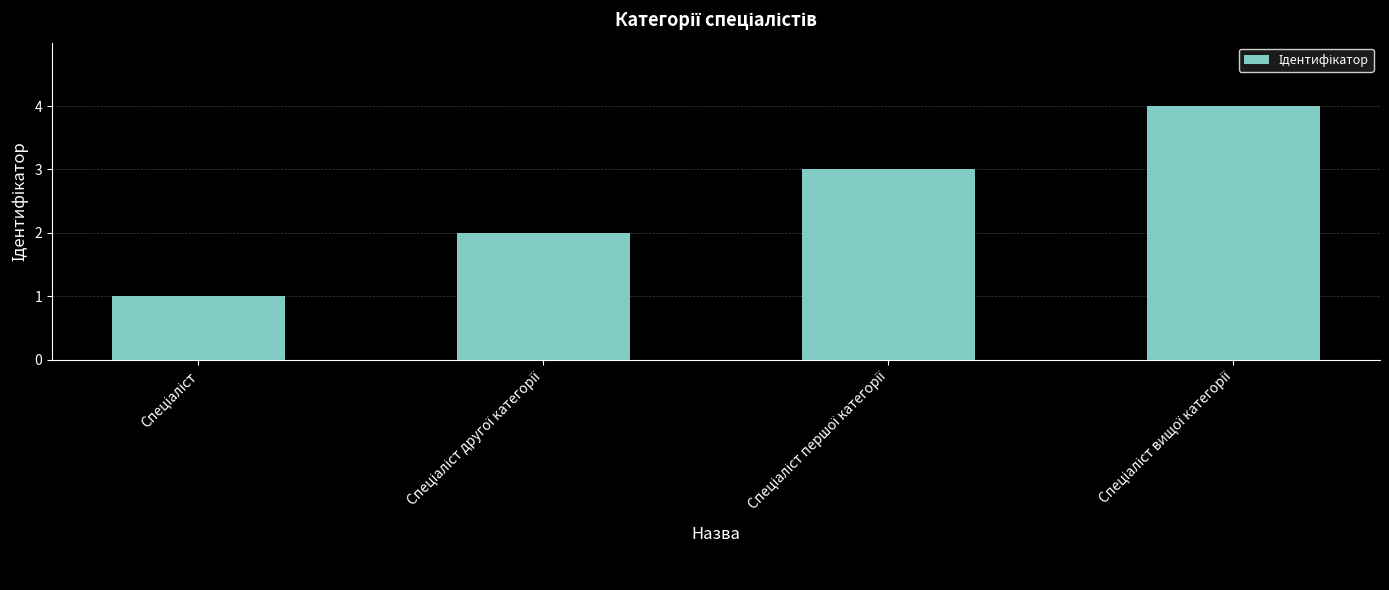

Does the chart contain any negative values?

No